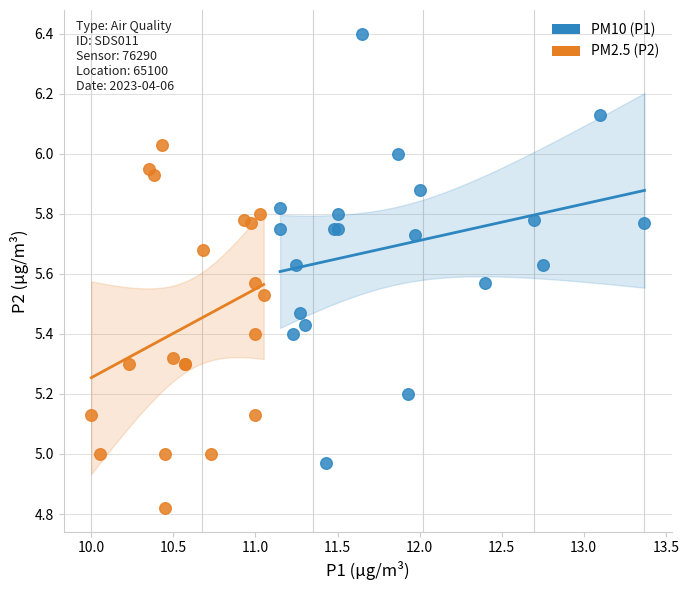

Which series reaches the minimum Y coordinate?

PM2.5 (P2)